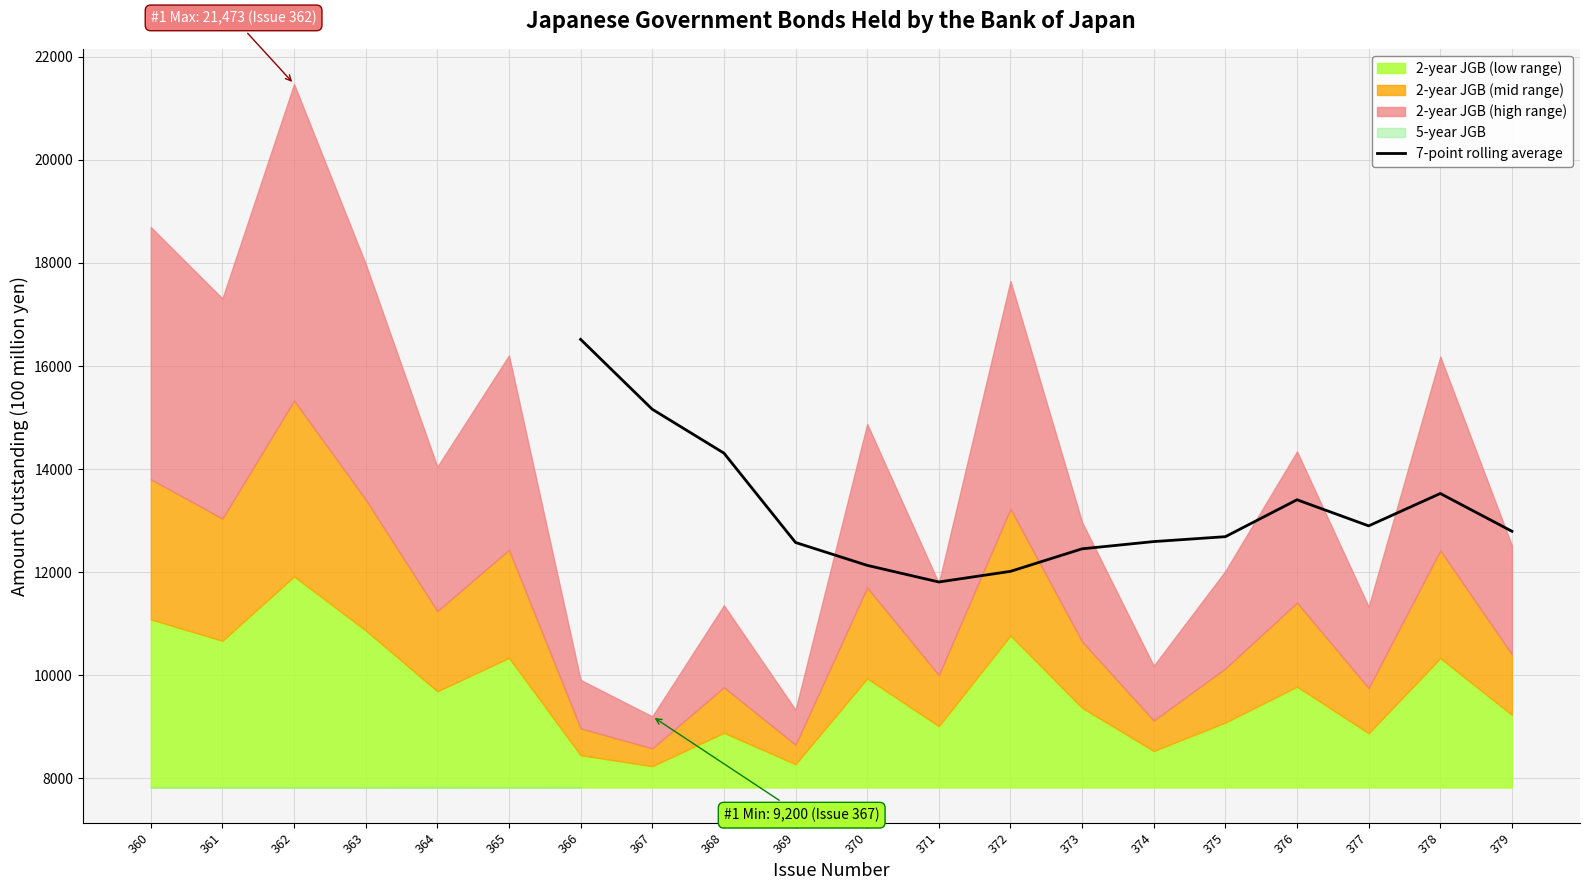

The value of 7-point rolling average at 370 is 12131.3. True or false?

True